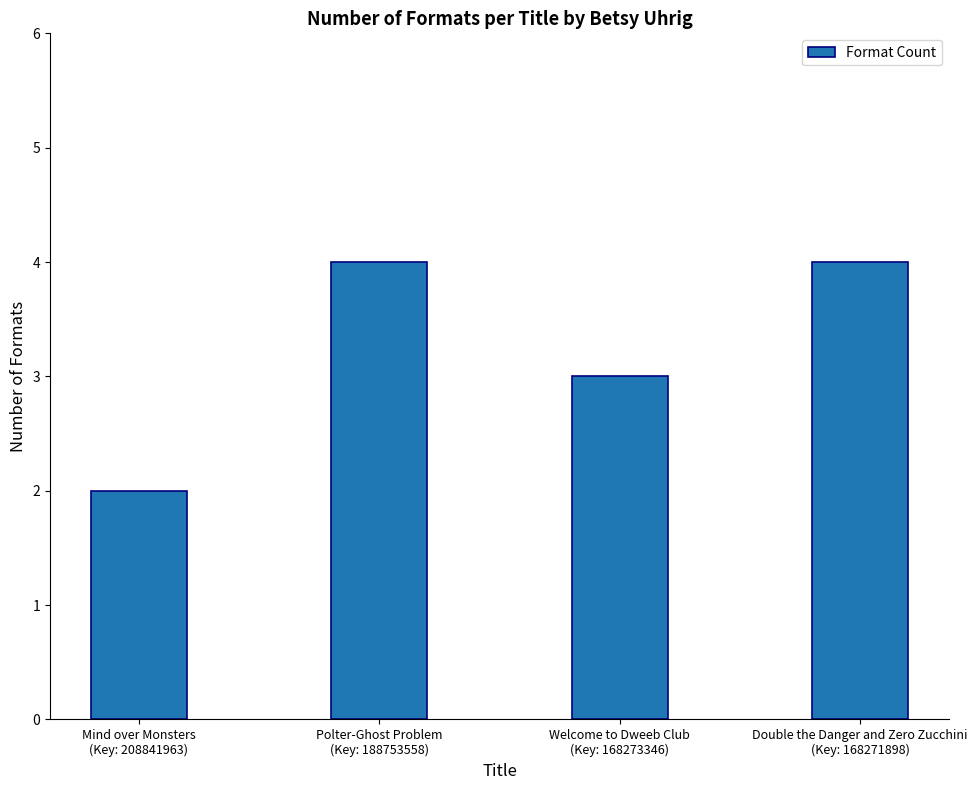

How many values are between 3 and 4?

3